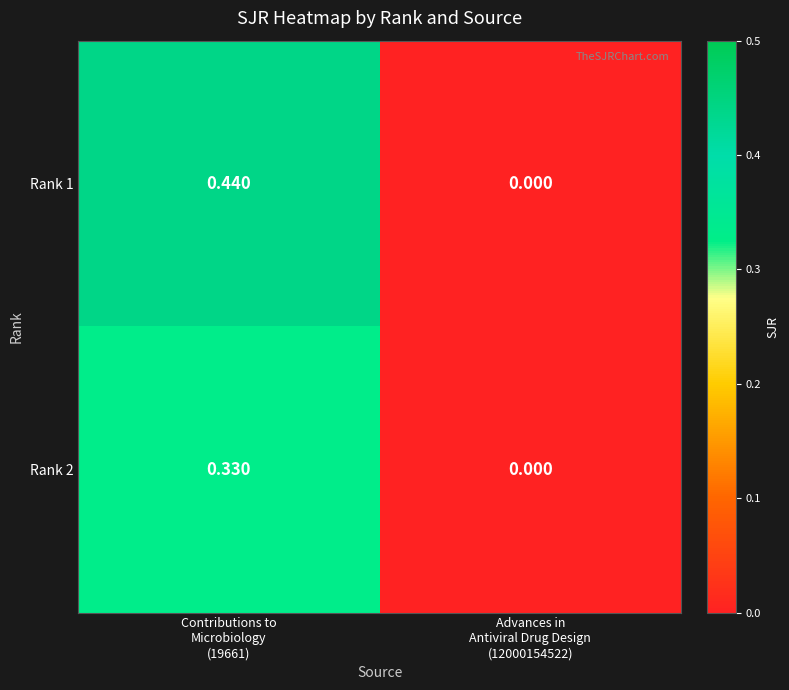

How many values in the Rank 2 series exceed 0?

1